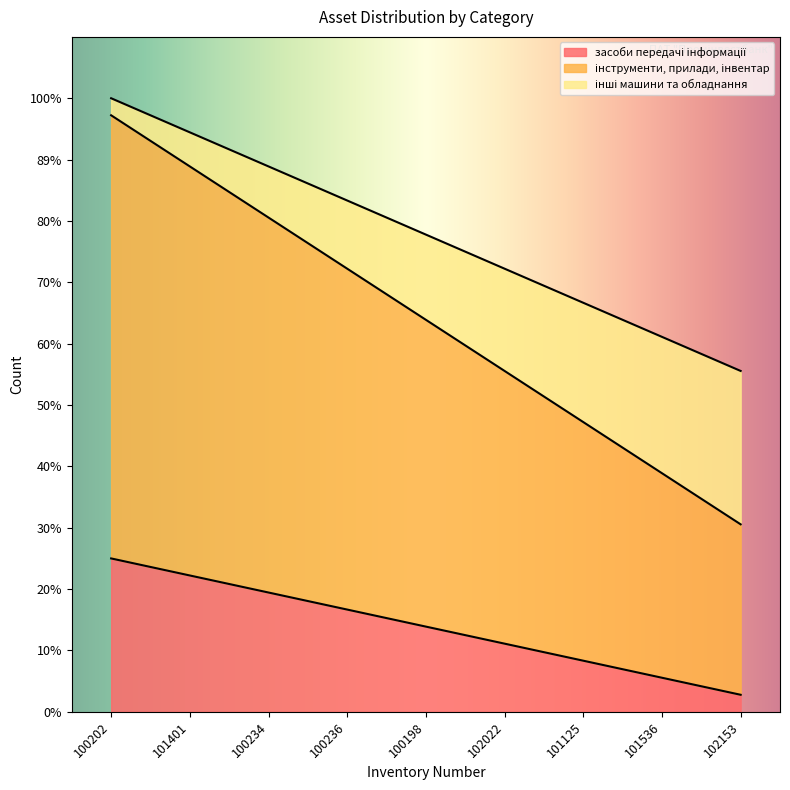

Reading left to right, extract all data points from this chart.

засоби передачі інформації: 100202=9	101401=8	100234=7	100236=6	100198=5	102022=4	101125=3	101536=2	102153=1
інструменти, прилади, інвентар: 100202=35	101401=32	100234=29	100236=26	100198=23	102022=20	101125=17	101536=14	102153=11
інші машини та обладнання: 100202=36	101401=34	100234=32	100236=30	100198=28	102022=26	101125=24	101536=22	102153=20